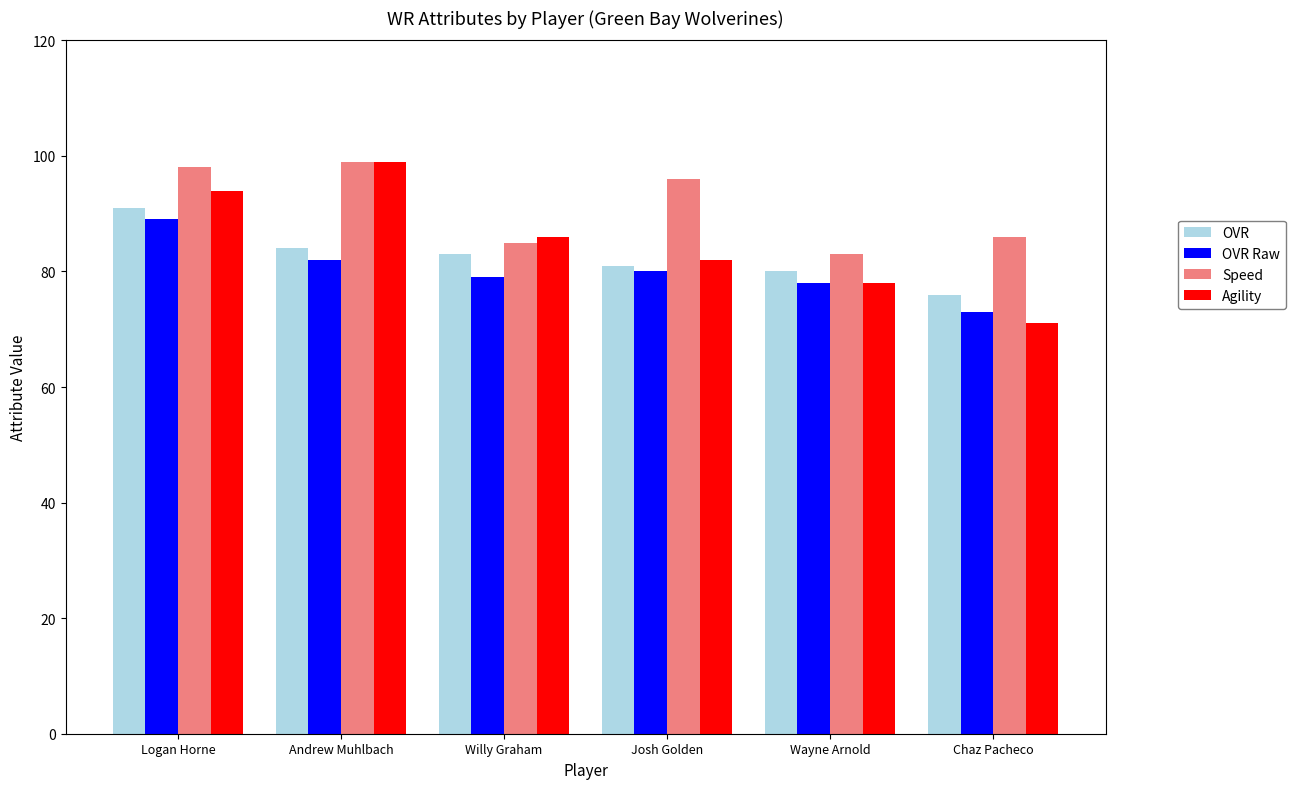

Reading left to right, what are all the values shown in this chart?

OVR: 91	84	83	81	80	76
OVR Raw: 89	82	79	80	78	73
Speed: 98	99	85	96	83	86
Agility: 94	99	86	82	78	71